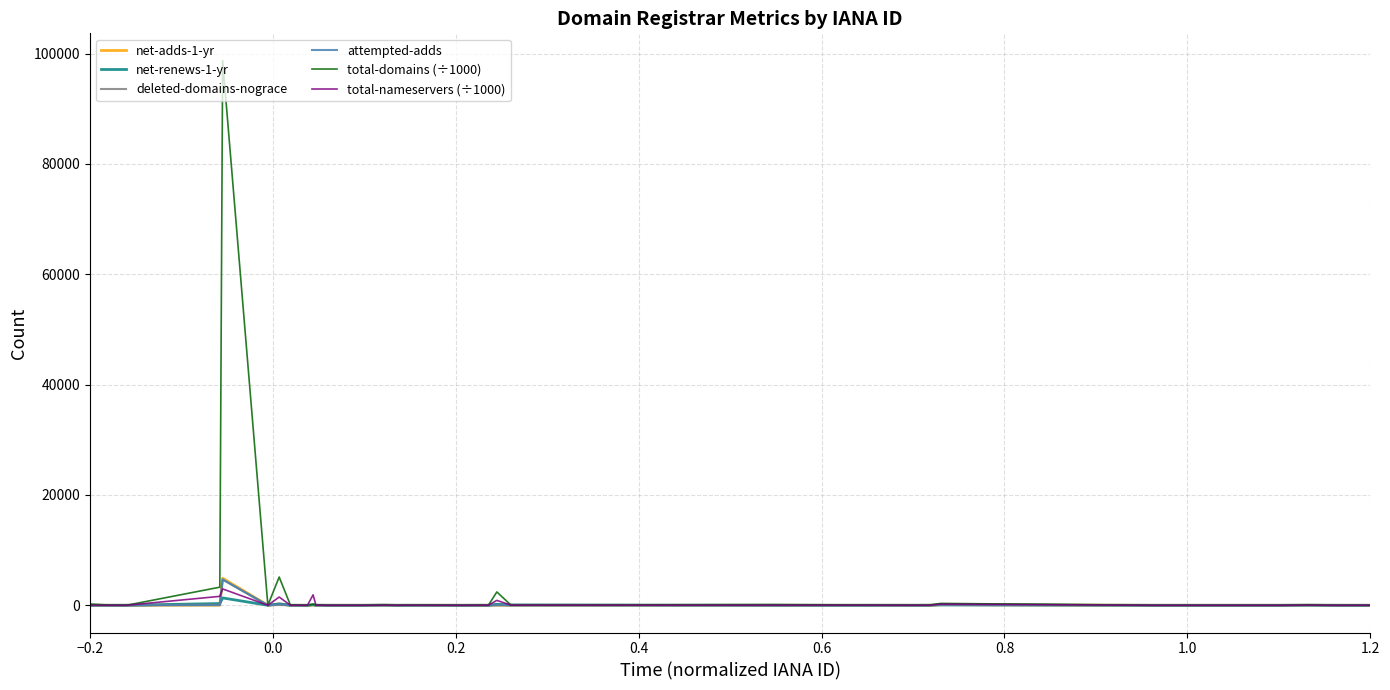

Which series has the largest range (max minus min)?

total-domains (÷1000)